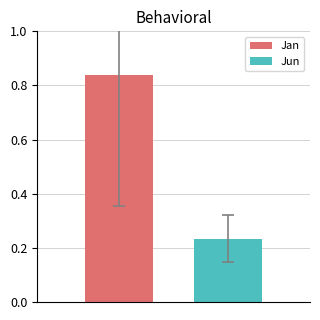

How many data points does each series have?

1